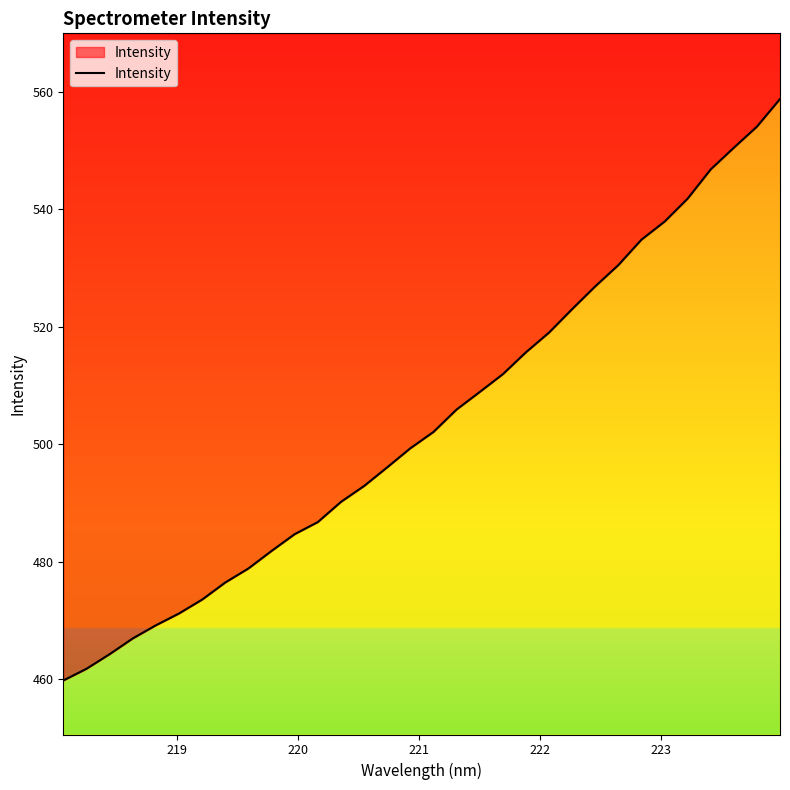

The value at 18 is 866.4. True or false?

False